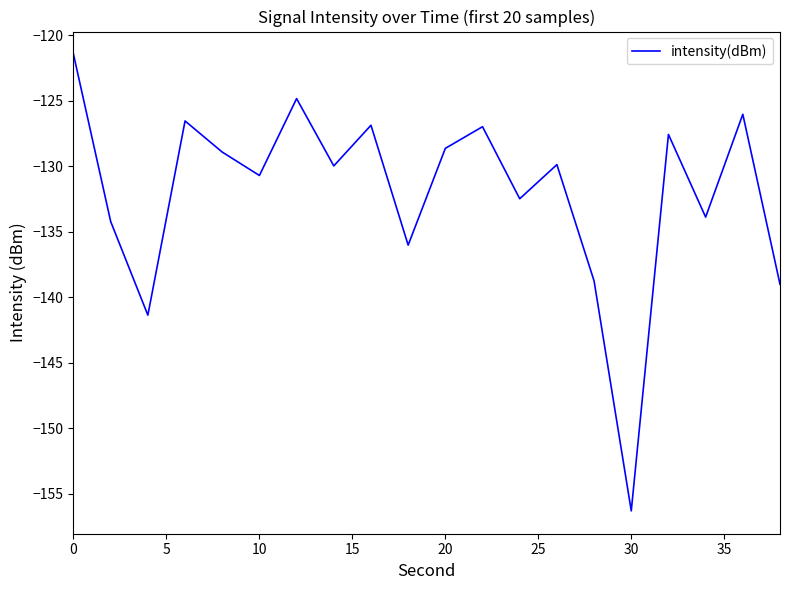

What is the minimum value shown in the chart?

-156.3